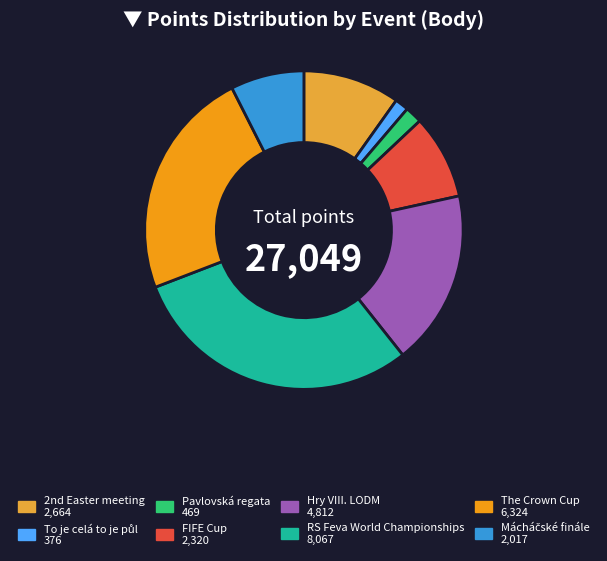

Does any single category account for the majority?

No